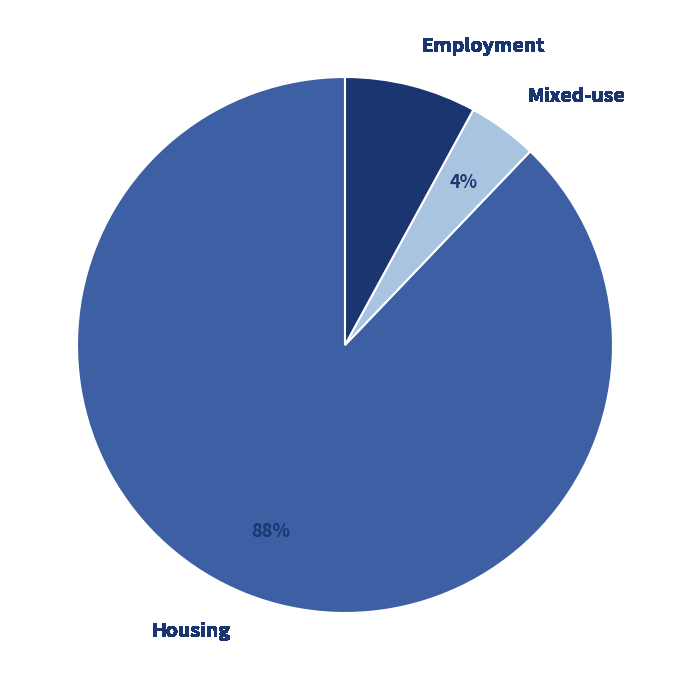

To the nearest percent, what percentage of the pie is Housing?

88%